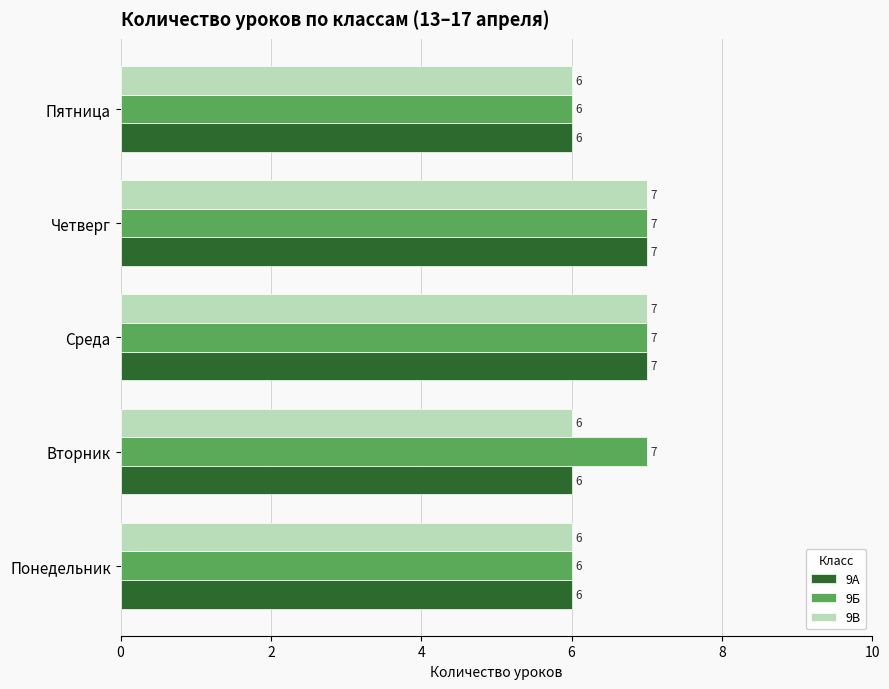

The value of 9В at Среда is 11. True or false?

False